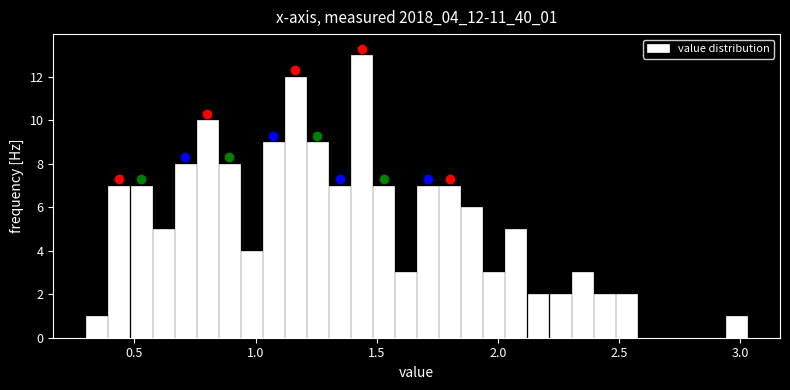

Read against the x-axis, roughly where is the centre of the tallest bar?

1.45